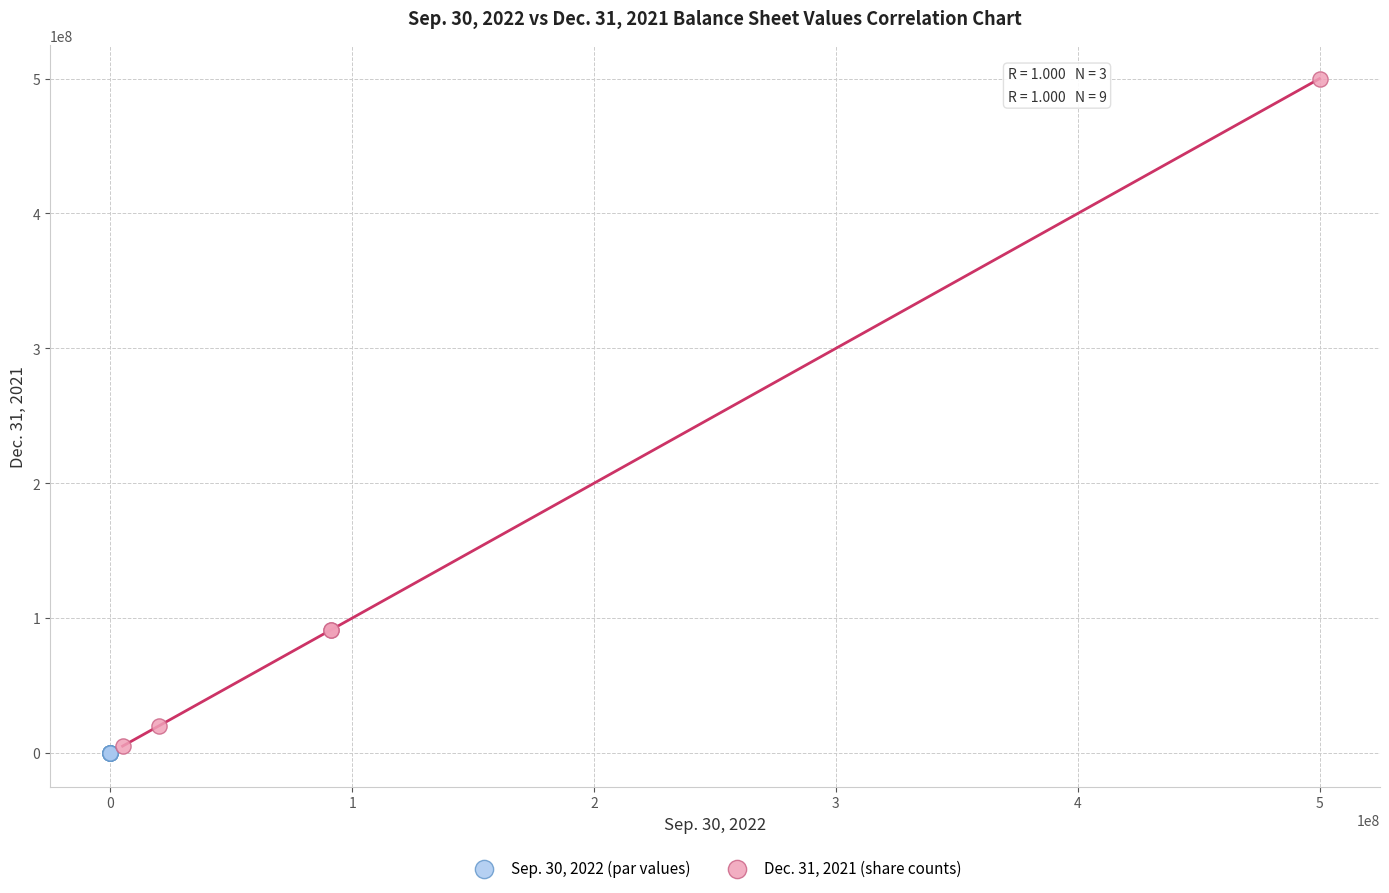

Which series reaches the minimum Y coordinate?

Sep. 30, 2022 (par values)